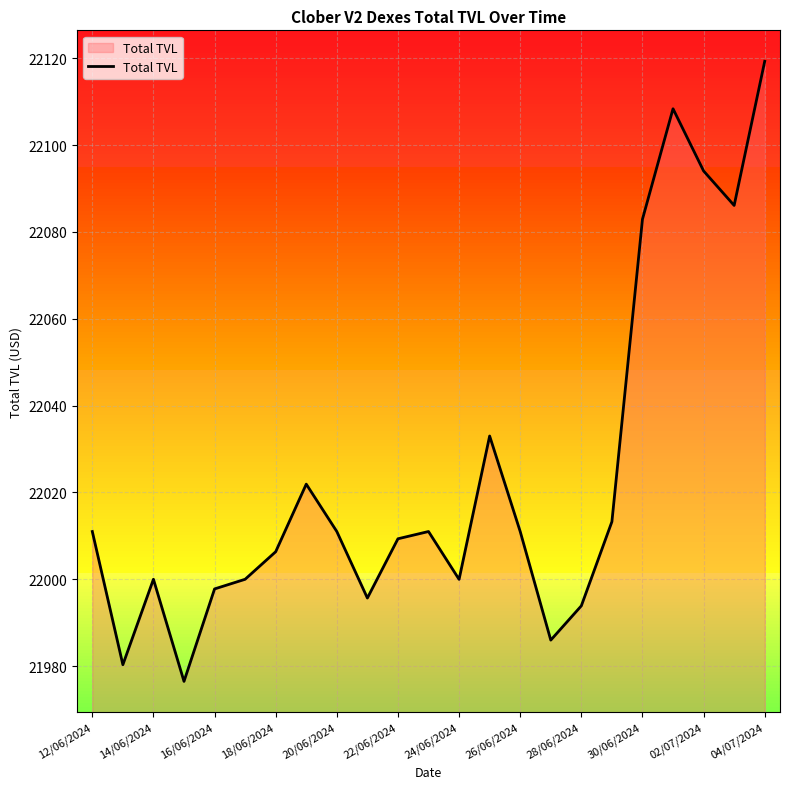

What is the minimum value shown in the chart?

21976.5